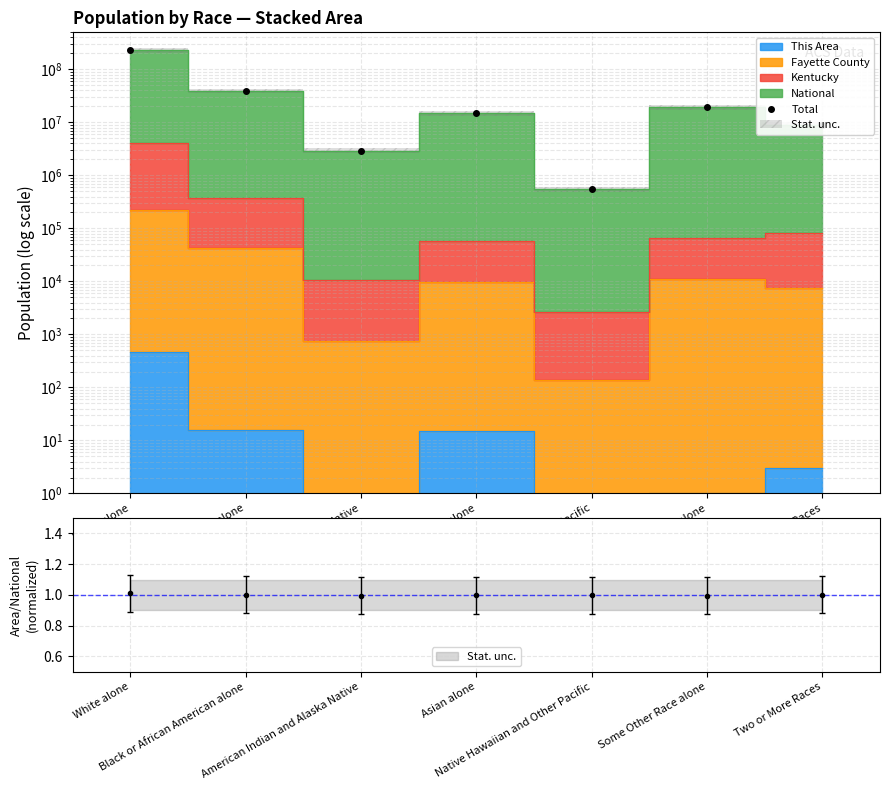

What is the change in value from White alone to Two or More Races?

-218495549